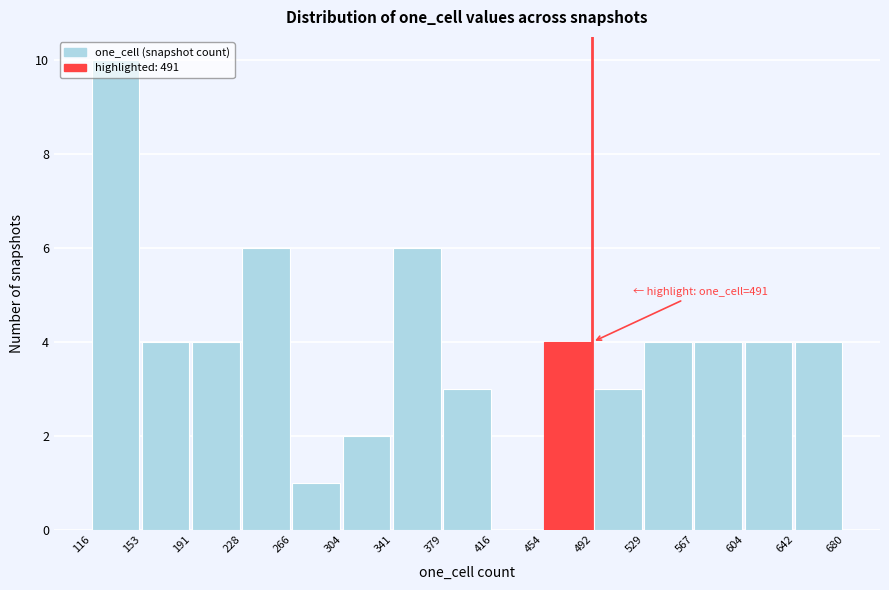

Over which range of the x-axis is the bar tallest?

116 to 153